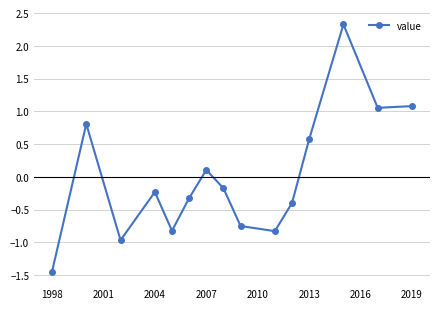

How many positive values are there?

6